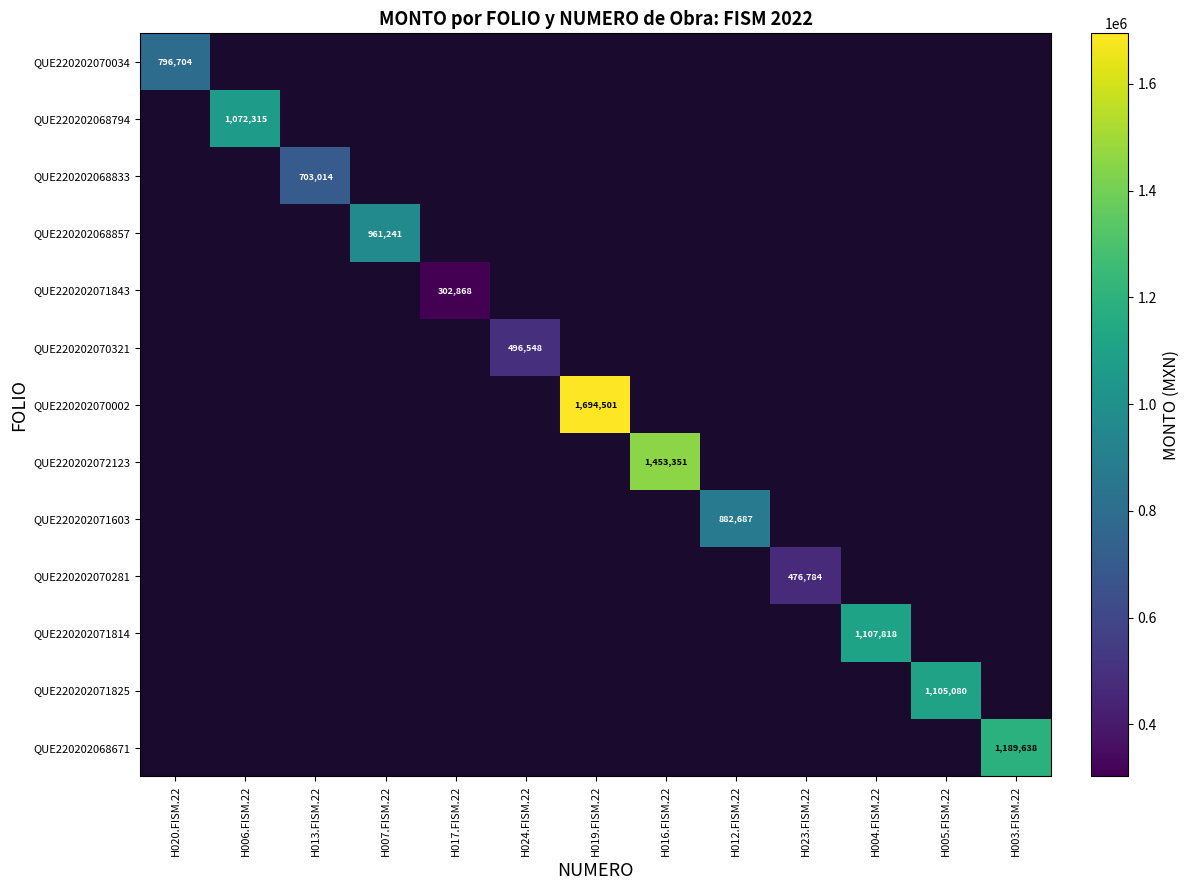

At how many categories does at least one series exceed 970338?

6